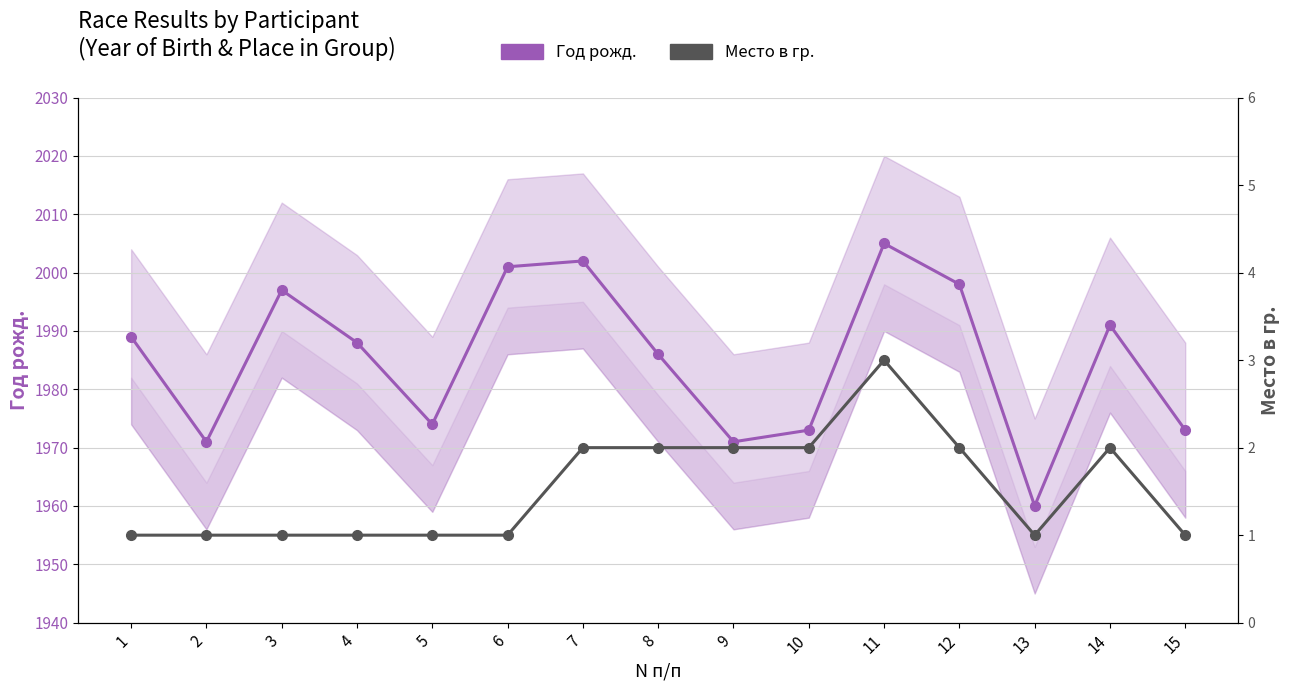

What are all the series names shown in the legend?

Год рожд., Место в гр.